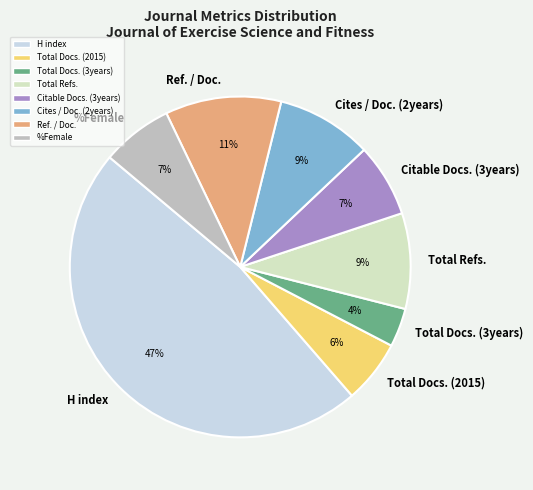

What percentage is the %Female slice, to the nearest percent?

7%